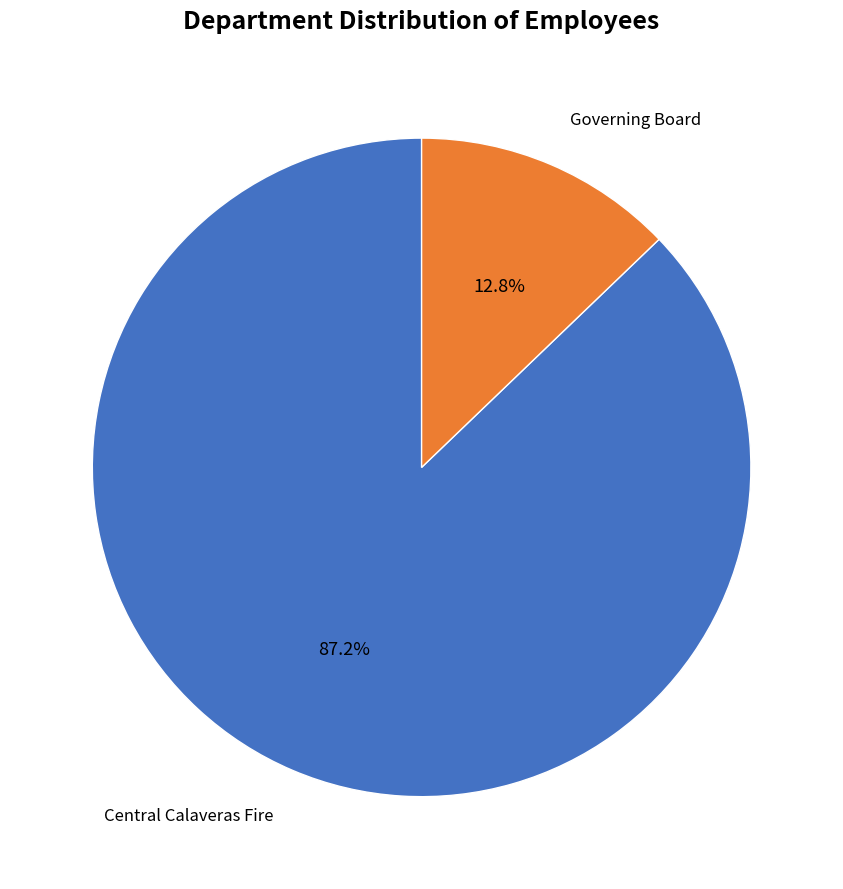

Is there a majority slice in this chart?

Yes